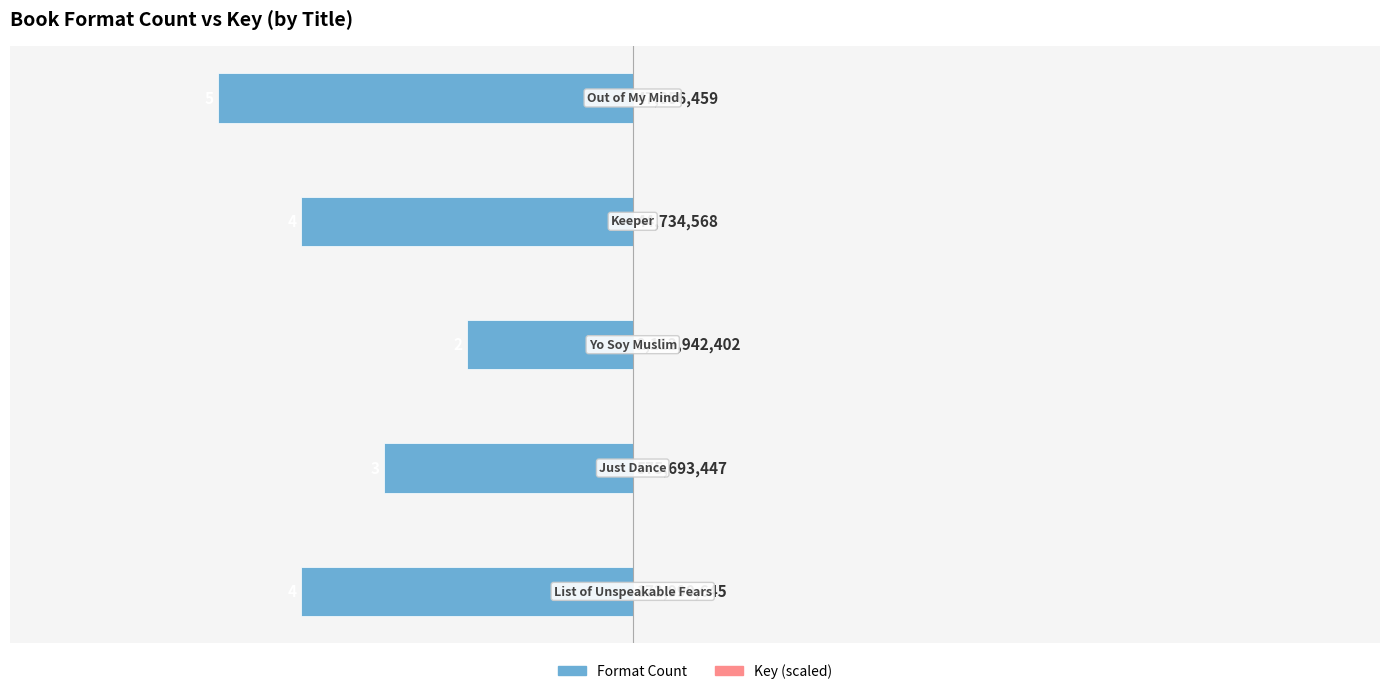

Is it true that Format Count equals -2.0 at −4?

True